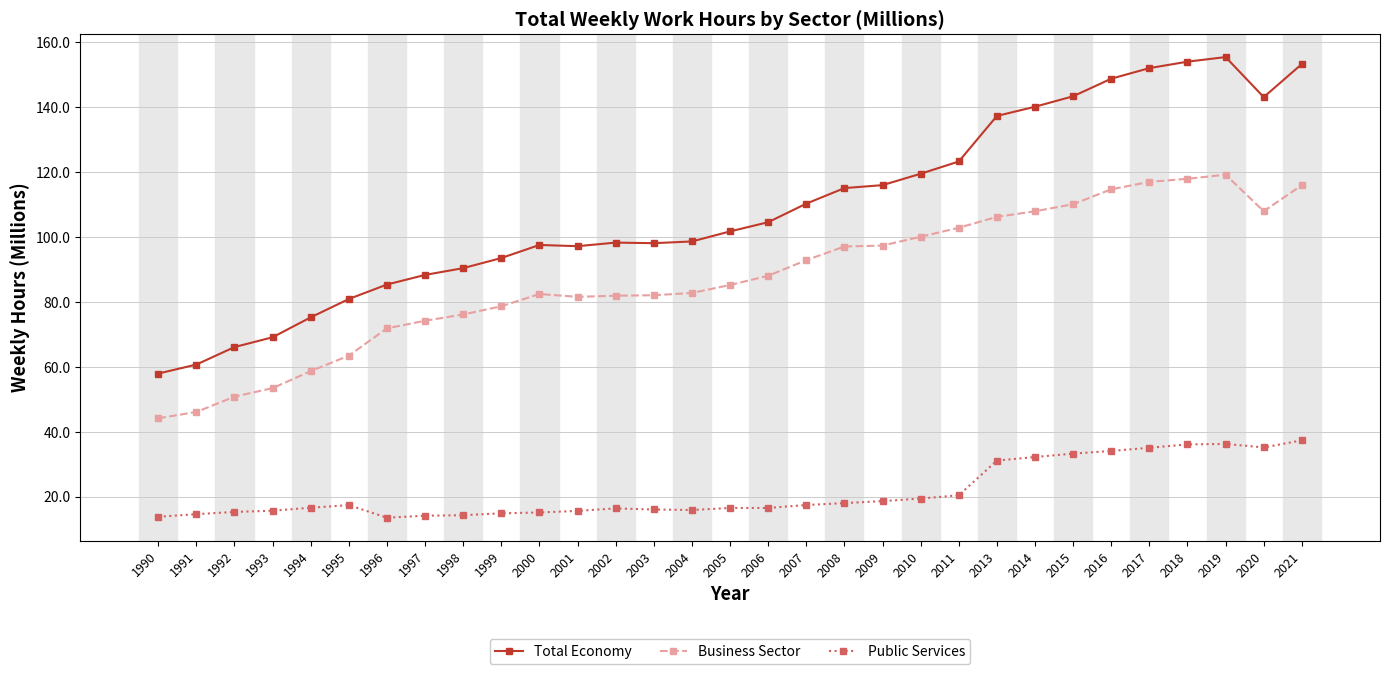

The value of Business Sector at 2002 is 81.9. True or false?

True